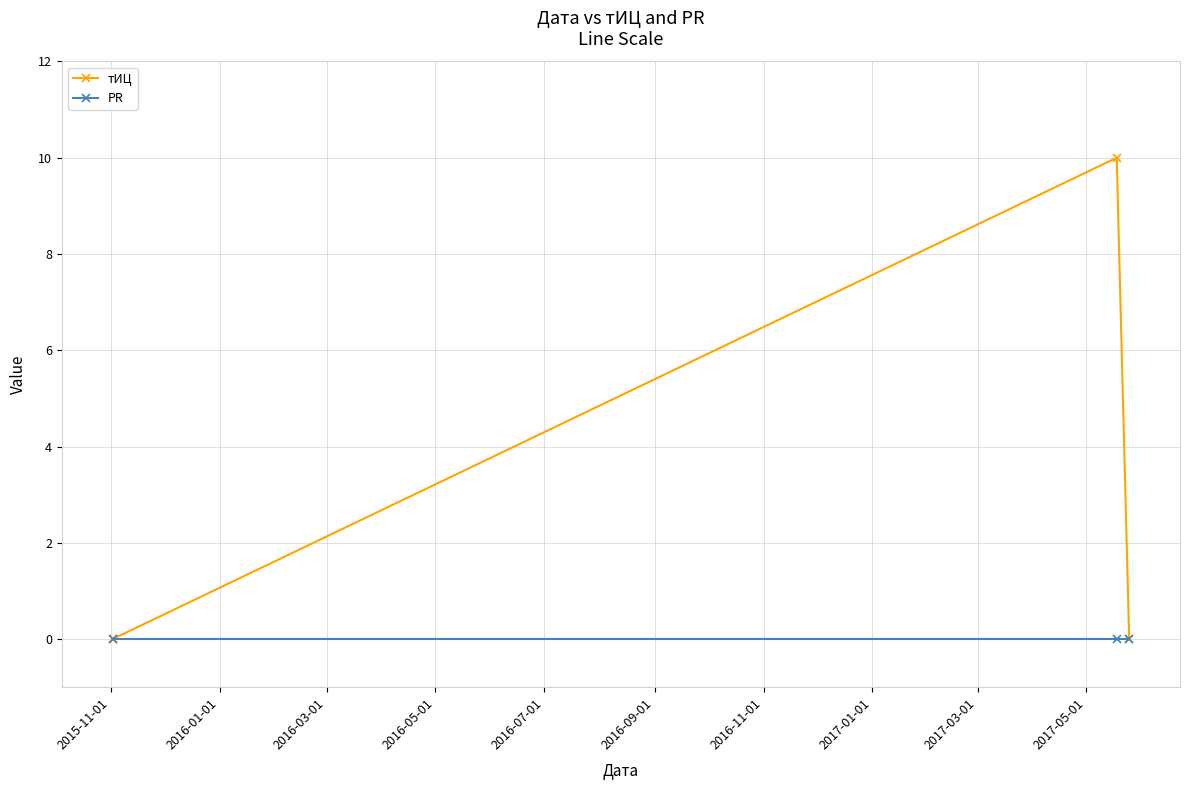

Which series has the largest total across all categories?

тИЦ